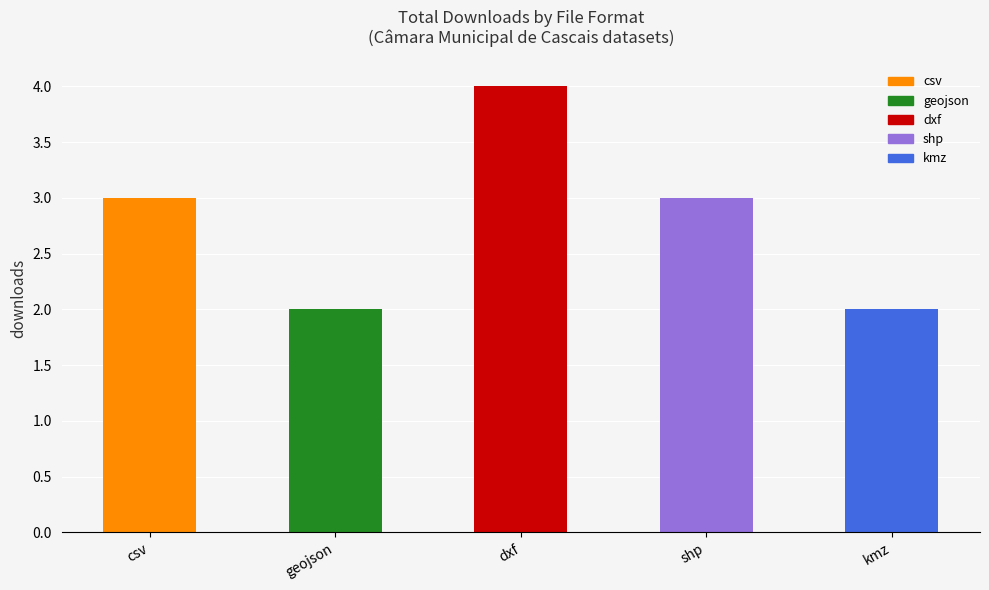

Which series has the largest total across all categories?

dxf